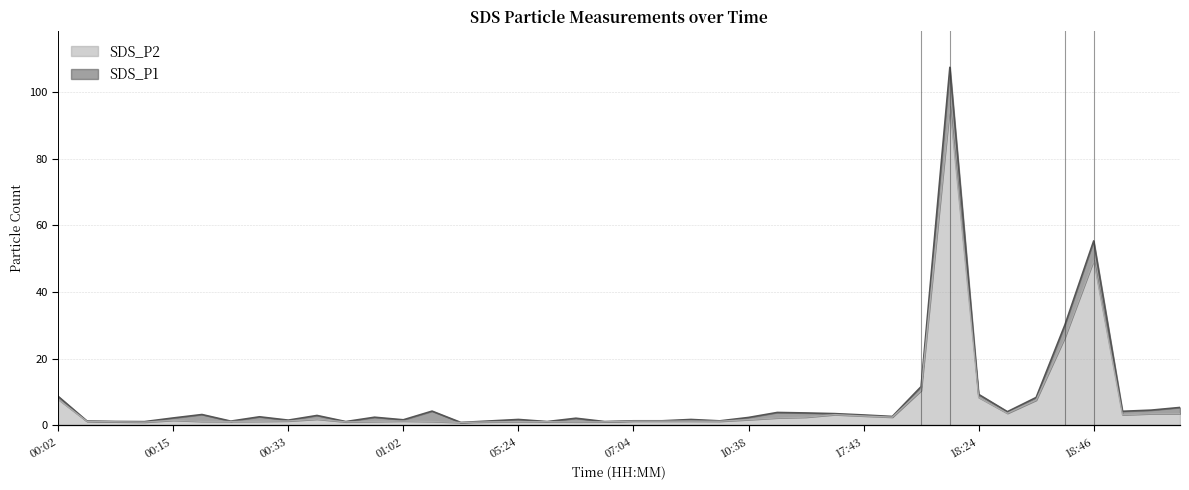

What is the label of the 40th point from the left?

19:09